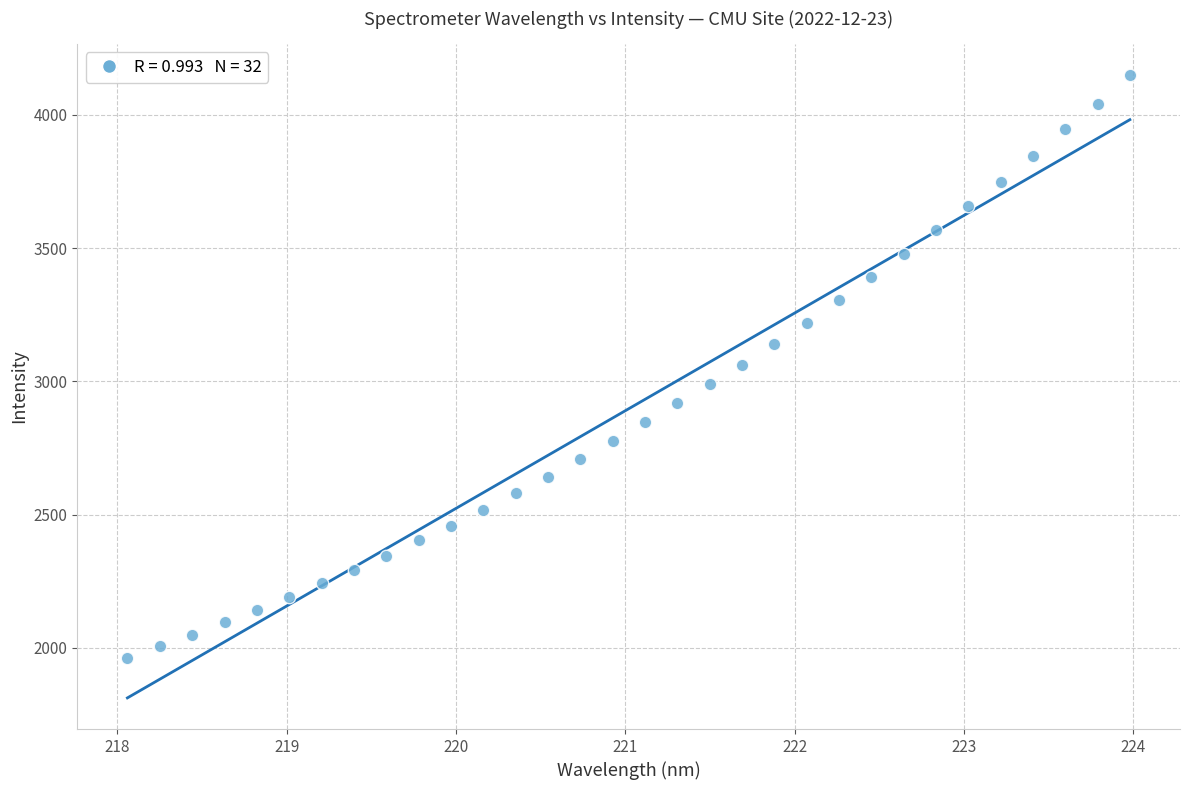

How many points are shown in the scatter plot?

32